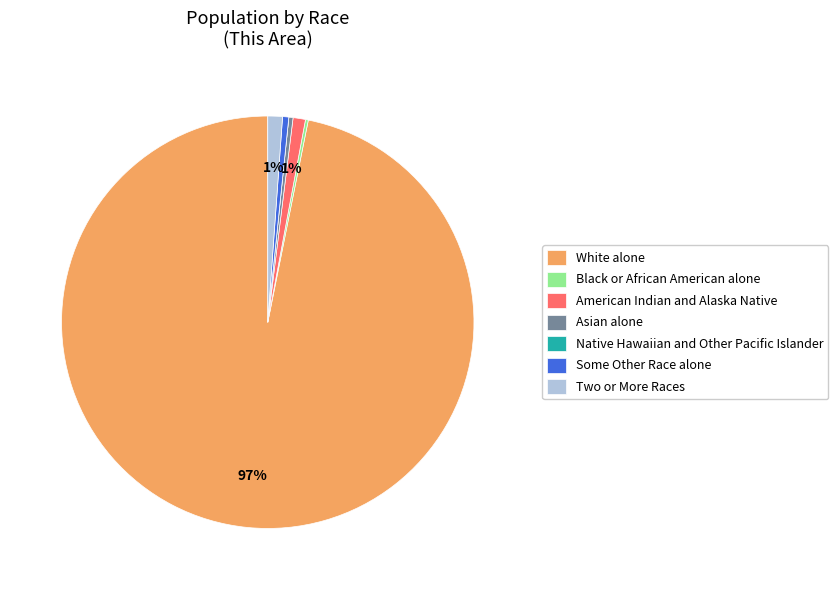

To the nearest percent, what is the average slice percentage?

14%